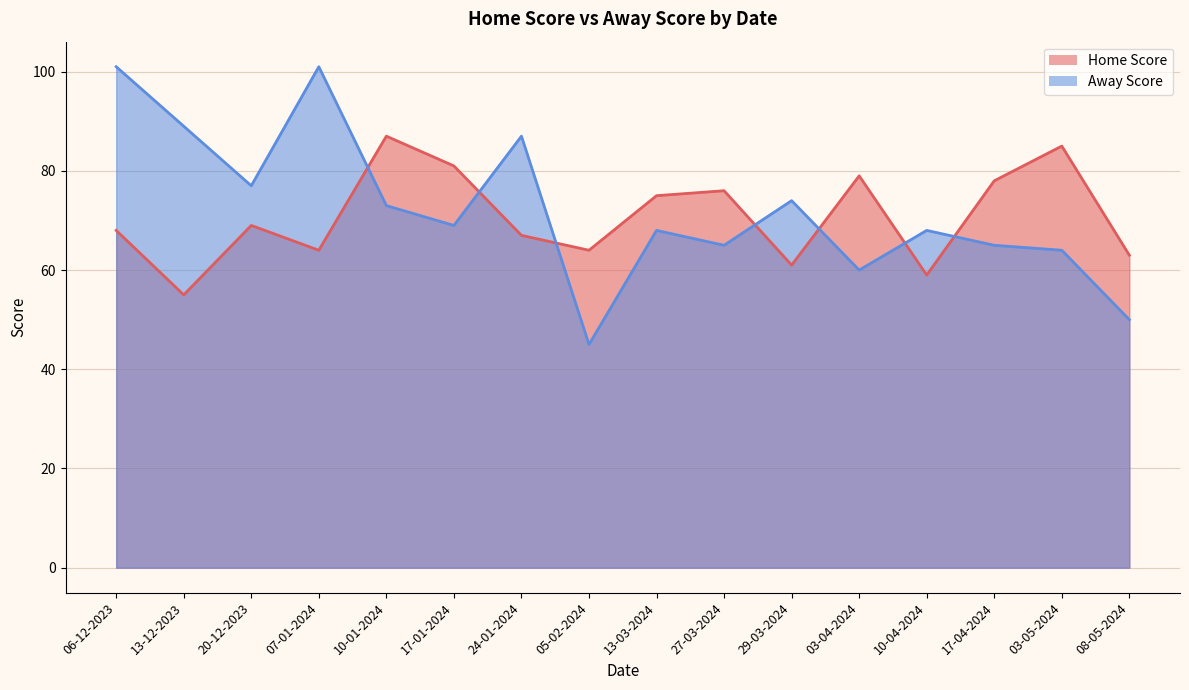

How many intersections are there between Home Score and Away Score?

7